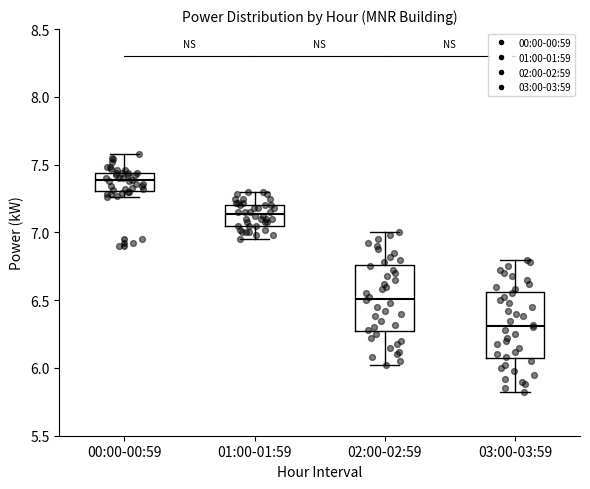

Which box's median line is the lowest?

03:00-03:59